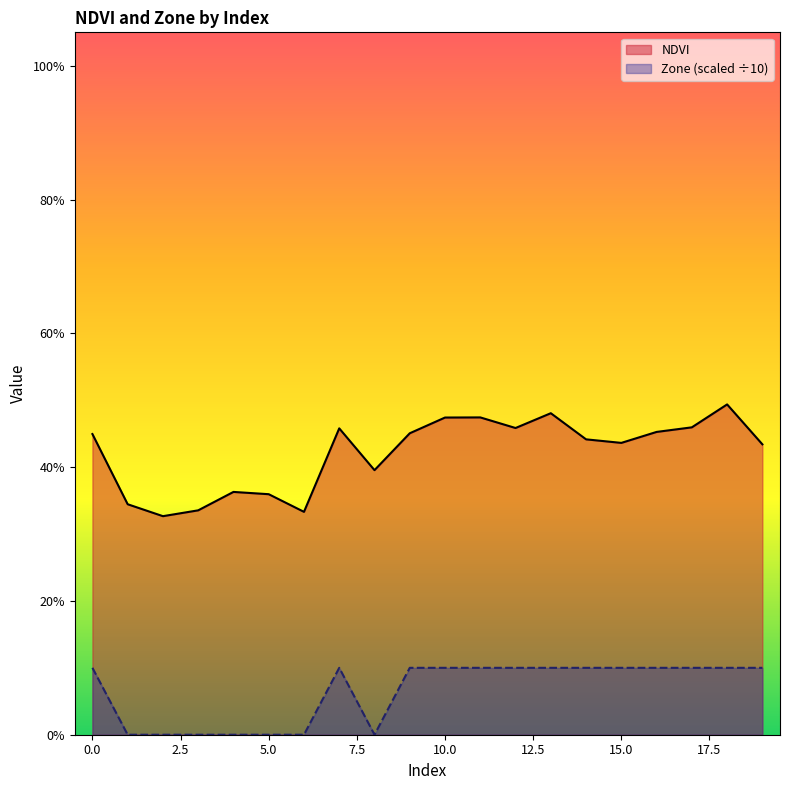

The value of Zone at 15 is 0.1. True or false?

True